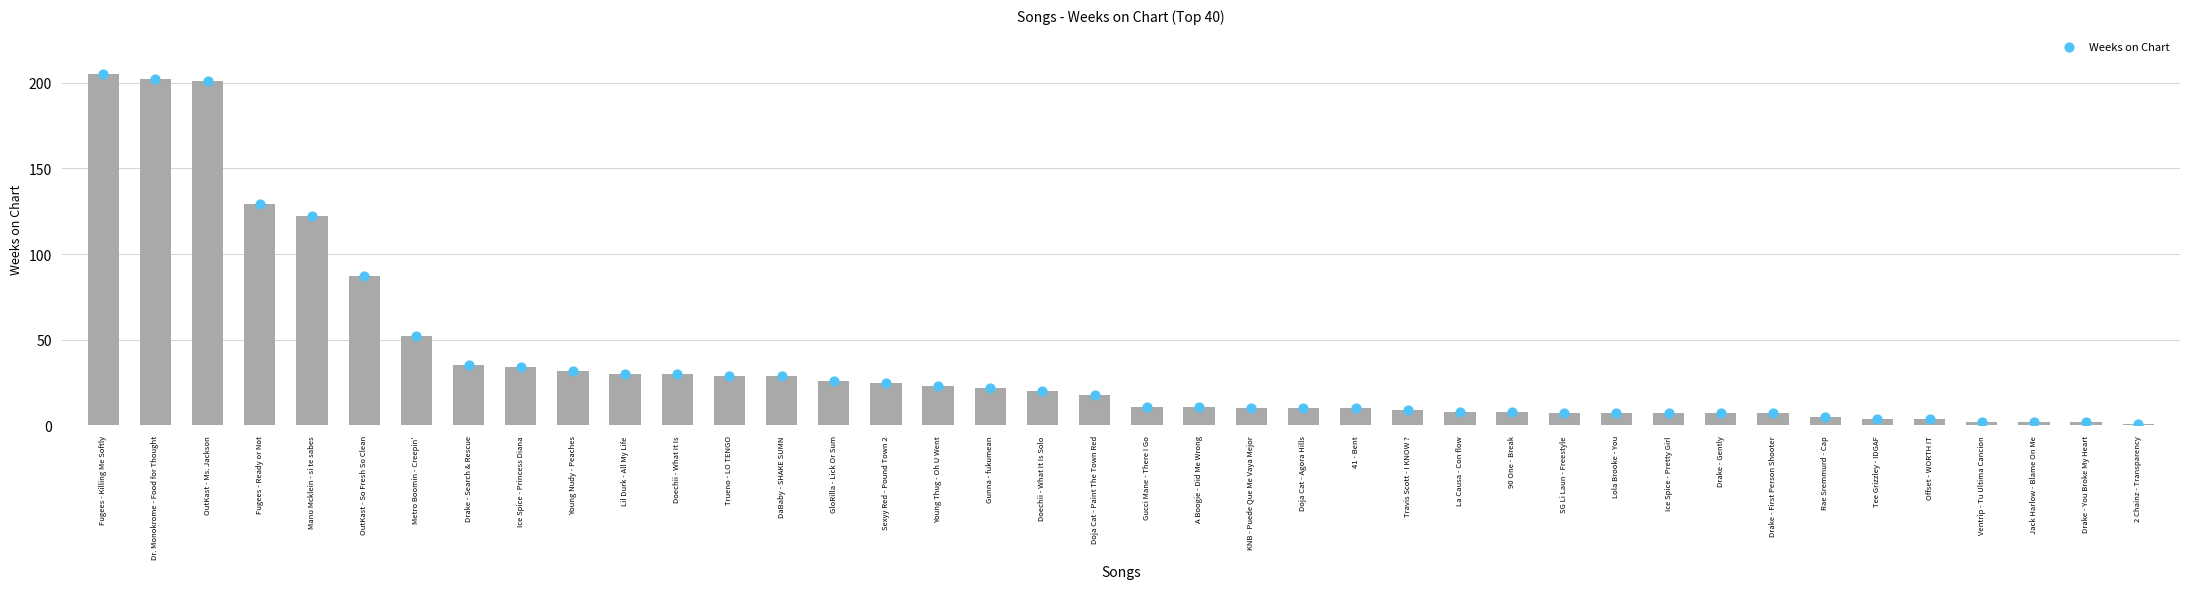

What is the change in value from Drake - Search & Rescue to Ice Spice - Pretty Girl?

-28